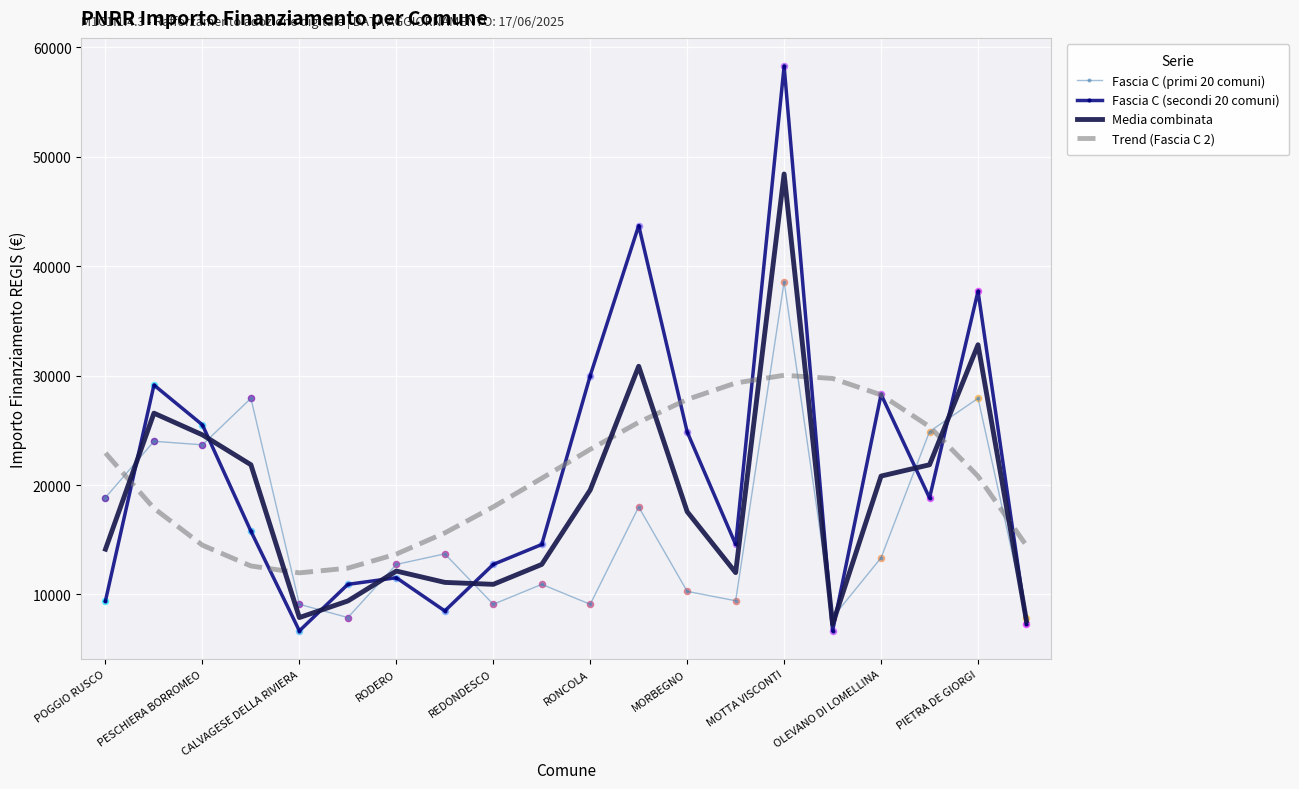

Rank the series by their maximum value, from lowest to highest.

Trend (Fascia C 2), Fascia C (primi 20 comuni), Media combinata, Fascia C (secondi 20 comuni)